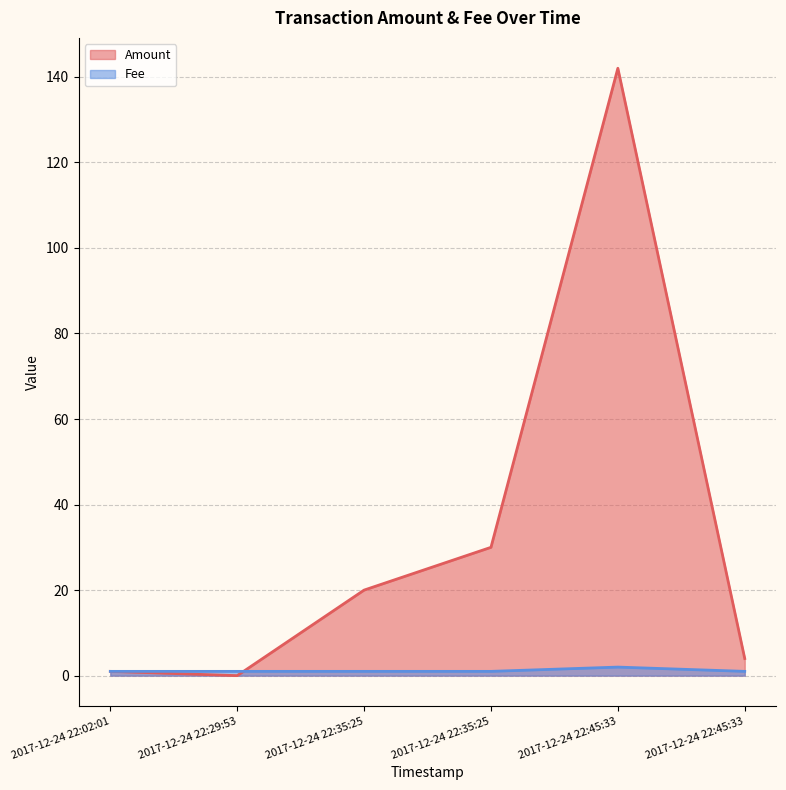

Reading right to left, extract all data points from this chart.

Amount: 4	142	30	20	0	1
Fee: 1	2	1	1	1	1